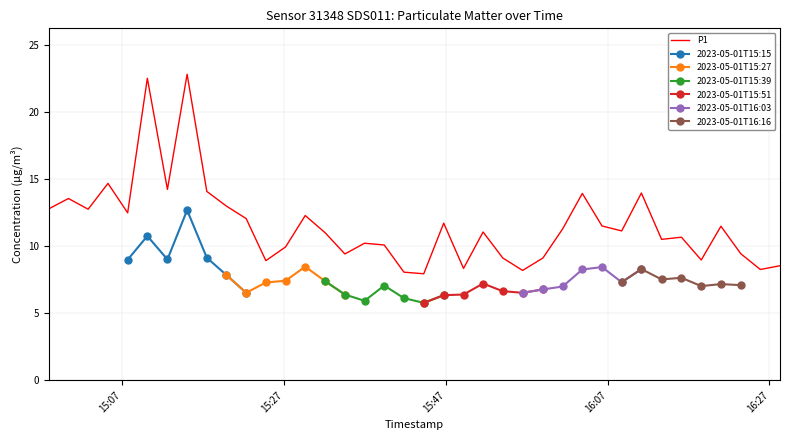

Reading right to left, transcribe all the data shown in this chart.

8.6	8.3	9.4	11.5	9.0	10.7	10.5	14.0	11.2	11.5	13.9	11.3	9.1	8.2	9.1	11.1	8.3	11.7	8.0	8.1	10.1	10.2	9.4	11.0	12.3	9.9	8.9	12.1	13.0	14.1	22.9	14.2	22.6	12.5	14.7	12.8	13.6	12.8